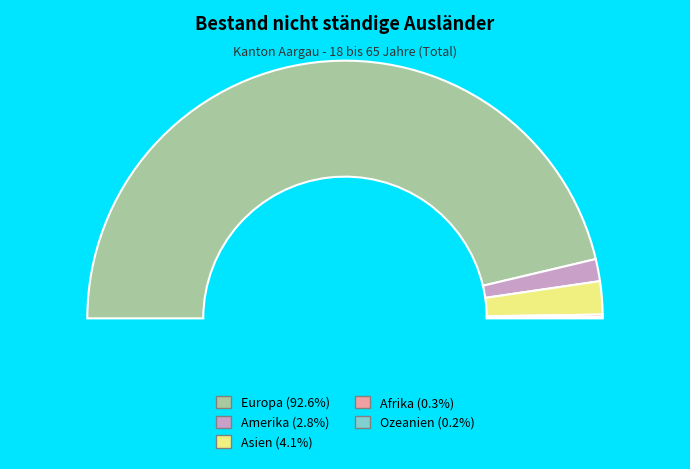

Combined, do Ozeanien and Europa account for over 50%?

Yes